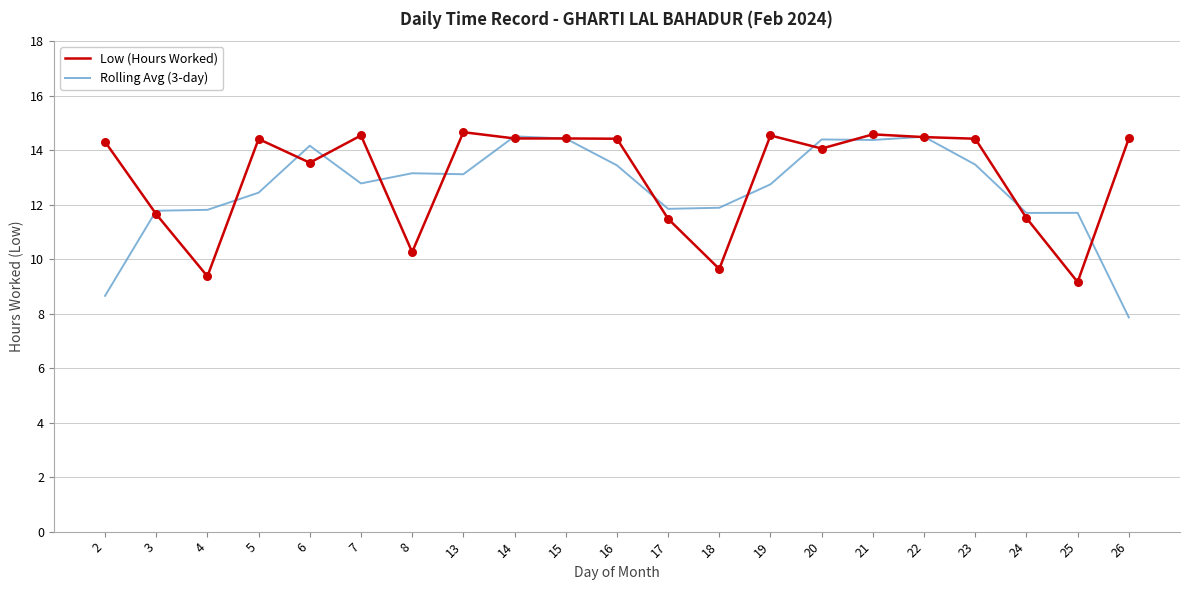

Which series changed the most between 2 and 22?

Rolling Avg (3-day)